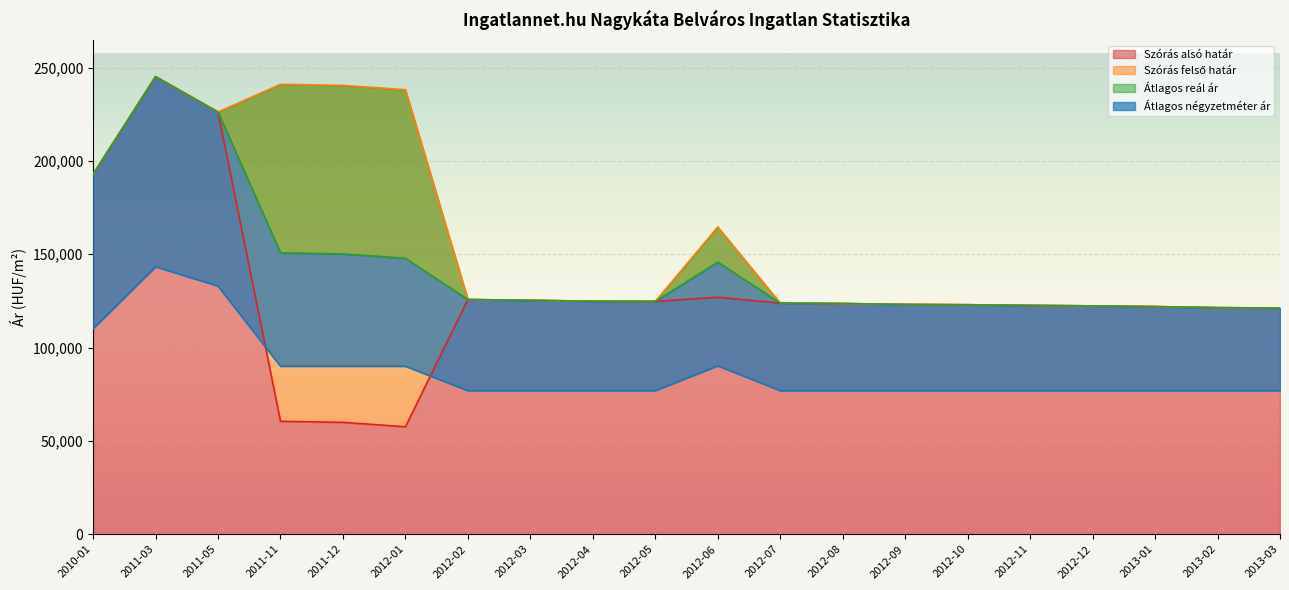

What value does the Átlagos négyzetméter ár series have at 2012-09, to the nearest 100?

76900